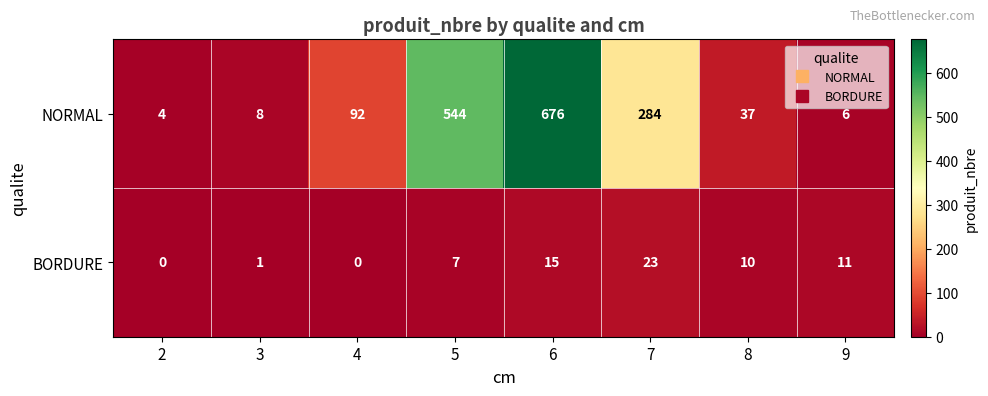

At how many categories does at least one series exceed 332?

2